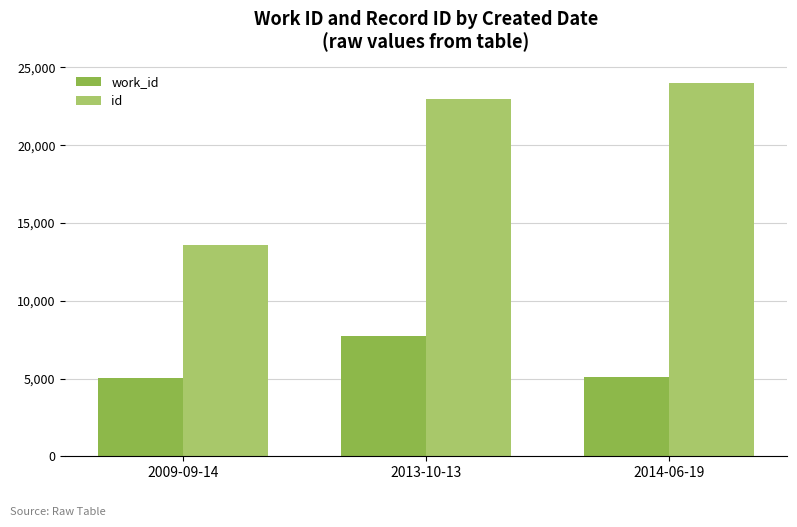

List the series in order of their peak value, lowest first.

work_id, id